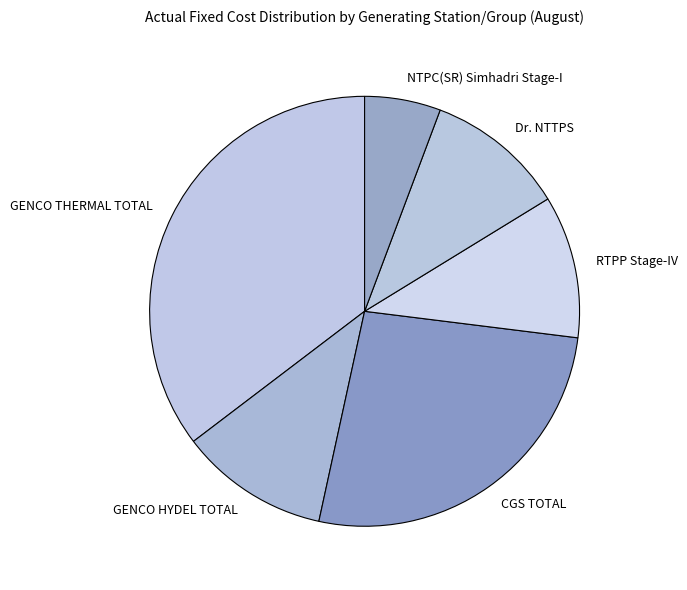

The CGS TOTAL slice represents 26% of the pie. True or false?

True